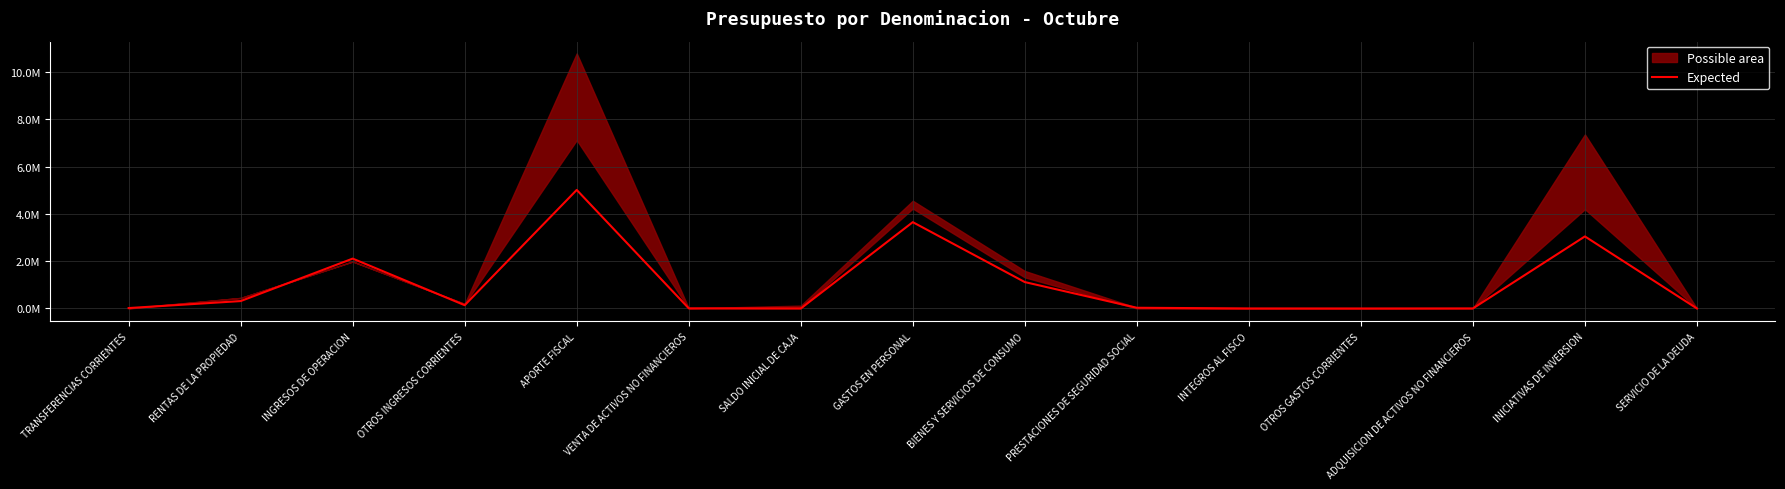

How many lines are shown in the chart?

1